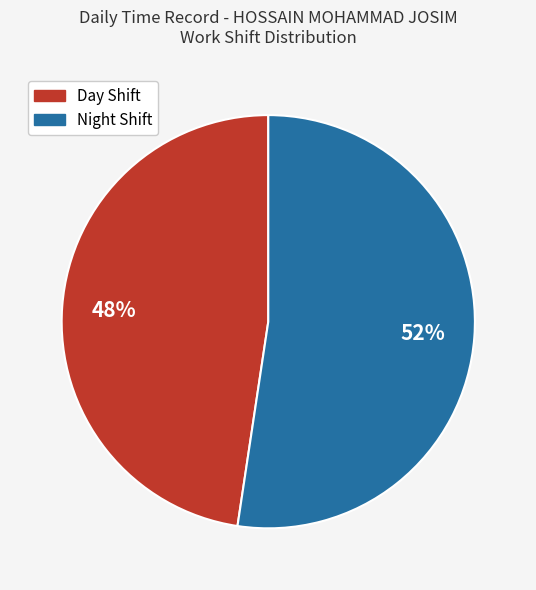

Which slice is the largest?

Night Shift